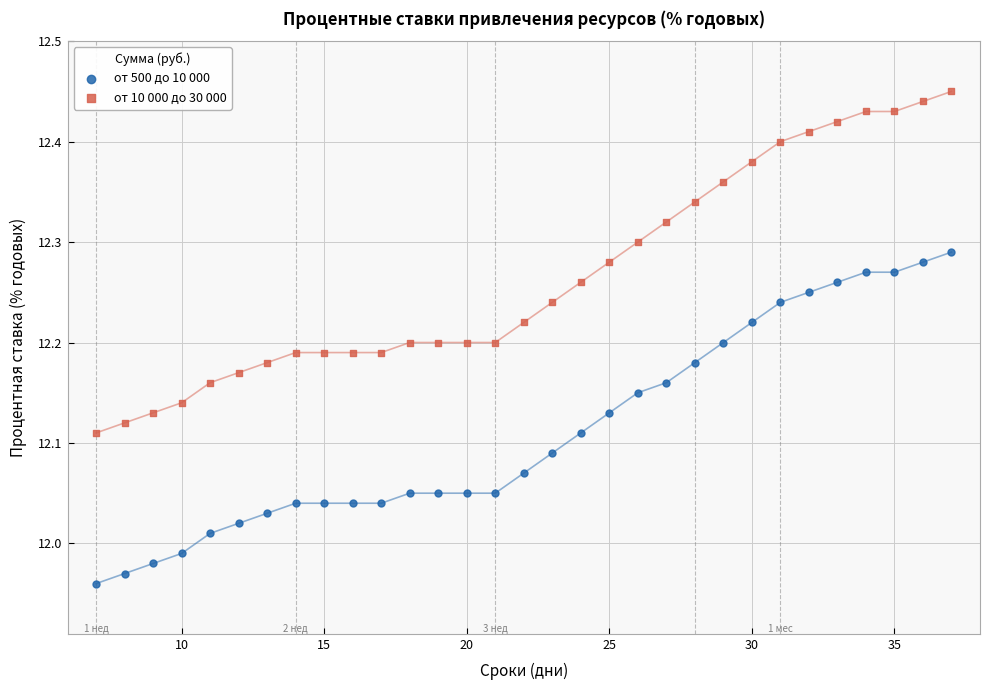

Which series contains the lowest Y value?

от 500 до 10 000